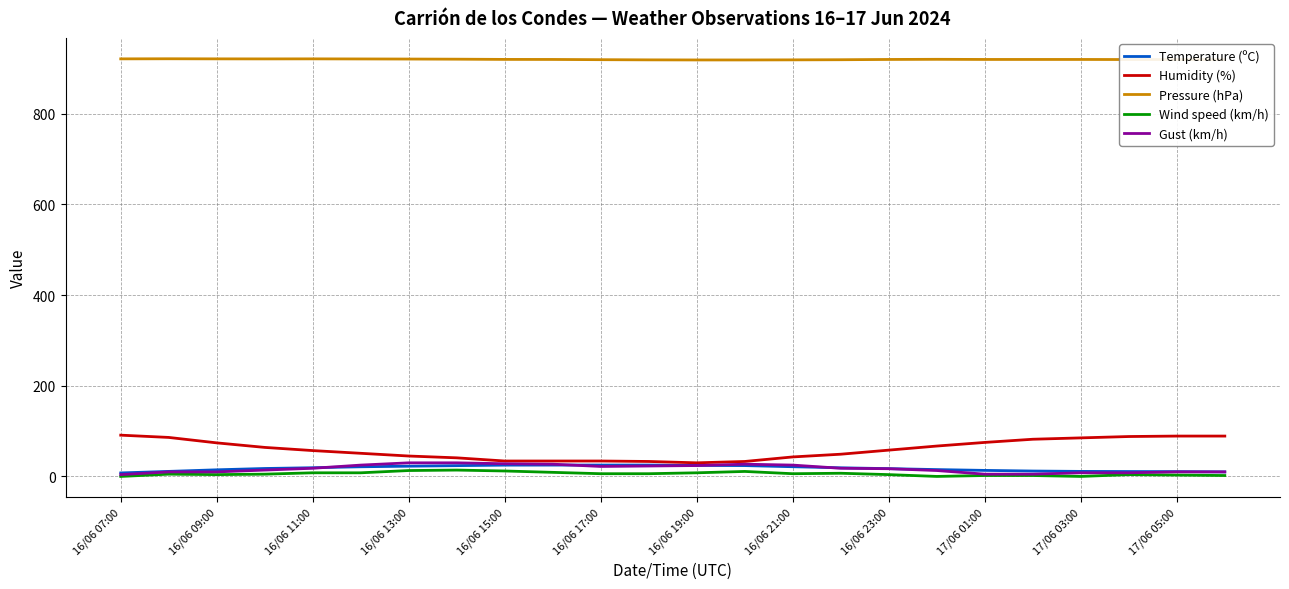

What is the minimum value for Pressure (hPa)?

918.4